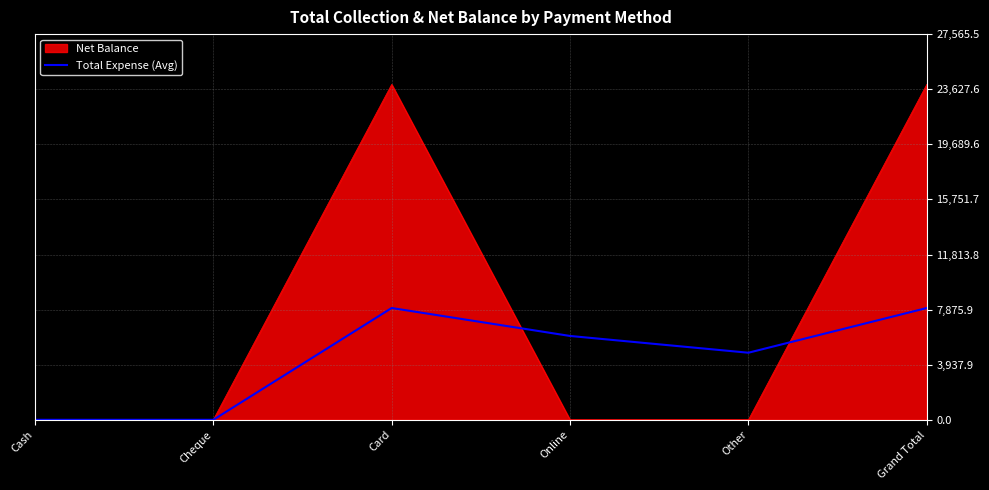

Which series changed the most between Online and Grand Total?

Net Balance